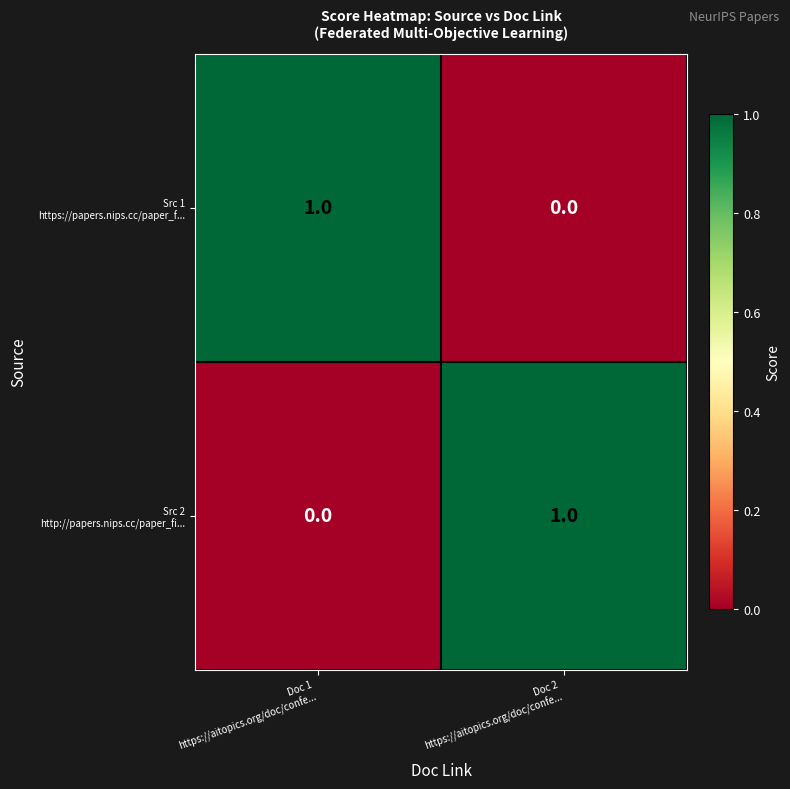

Which category has the lowest value across all series?

Doc 2
https://aitopics.org/doc/confe...